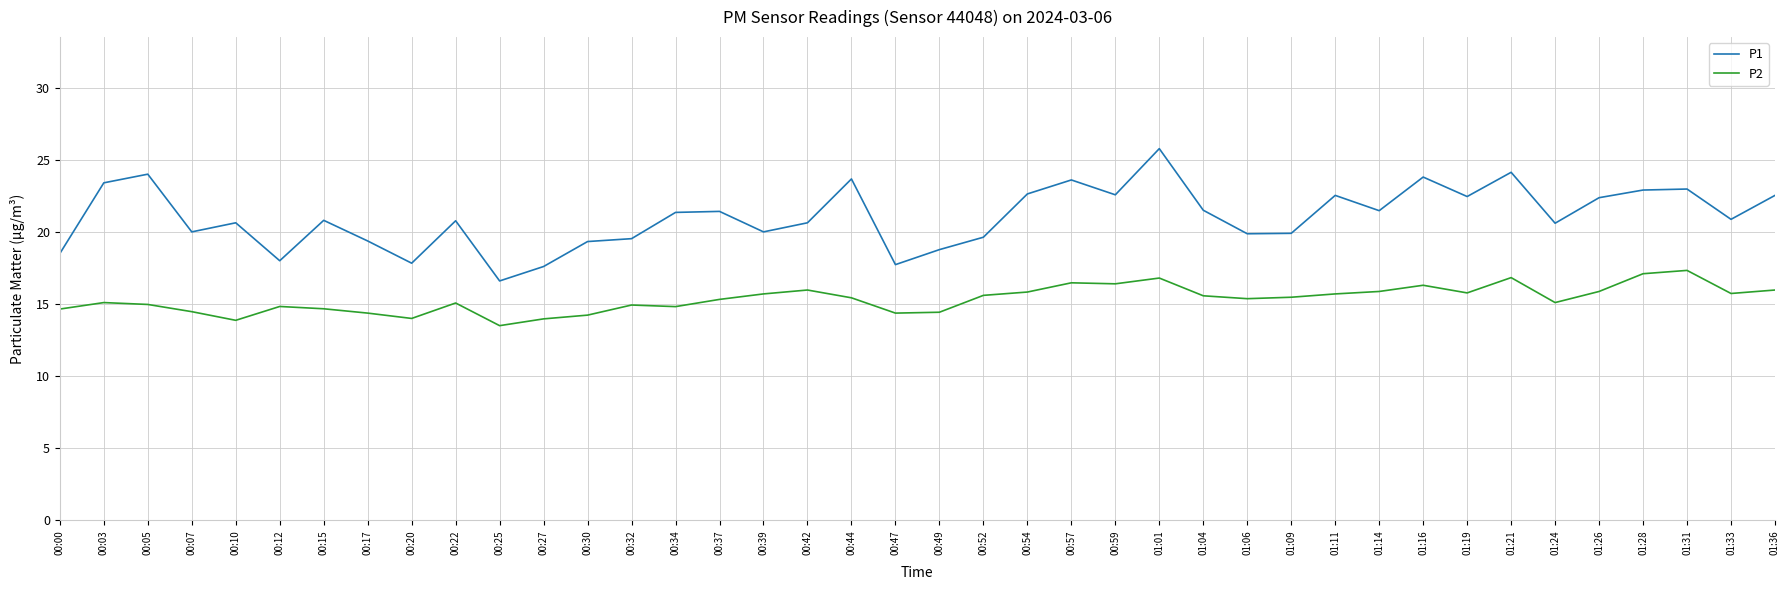

True or false: P1 has more than 0 interior local peaks.

True